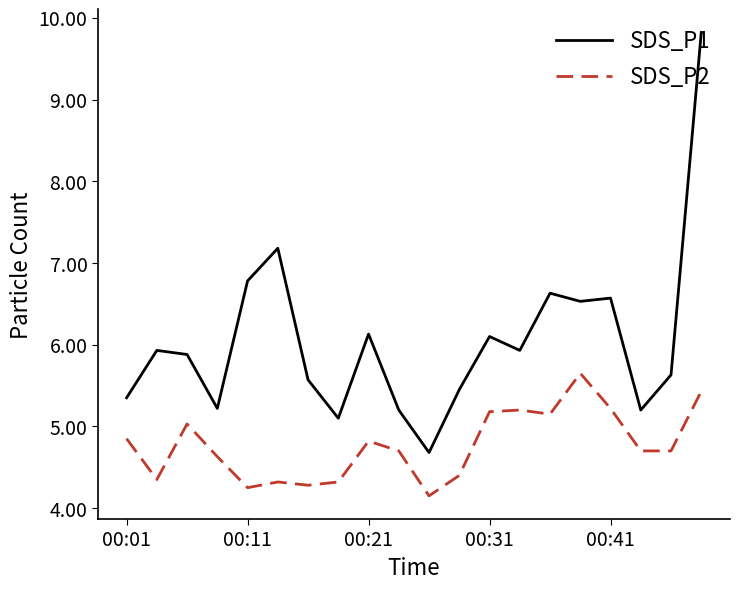

Which series has the largest range (max minus min)?

SDS_P1